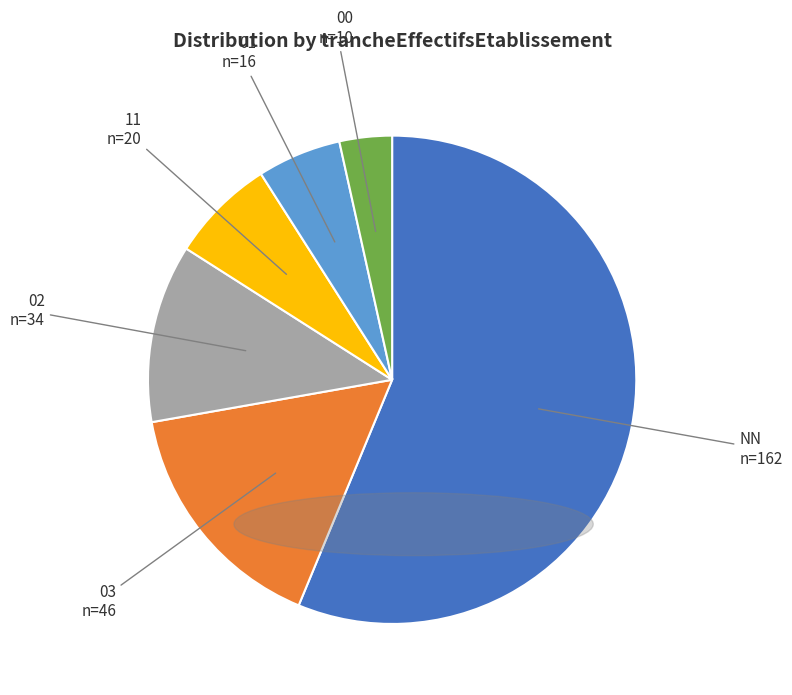

Does any single category account for the majority?

Yes